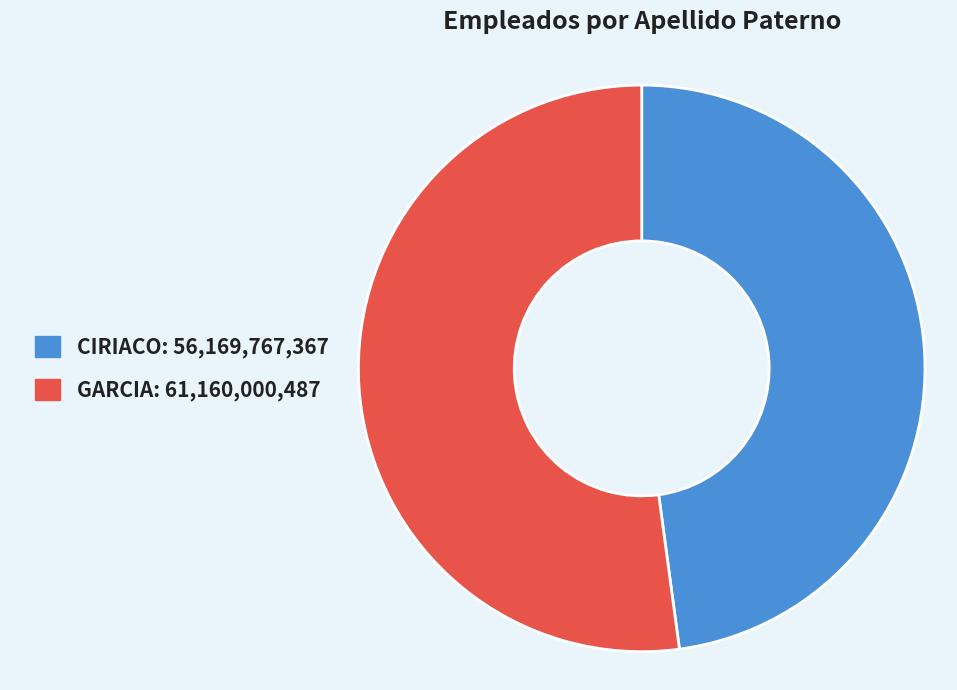

What is the ratio of the value at CIRIACO: 56,169,767,367 to the value at GARCIA: 61,160,000,487?

0.9